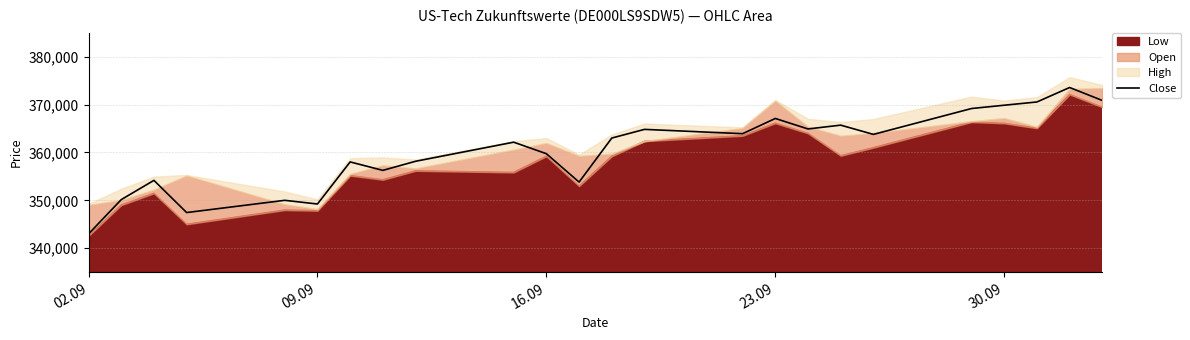

Does the chart have visible grid lines?

Yes